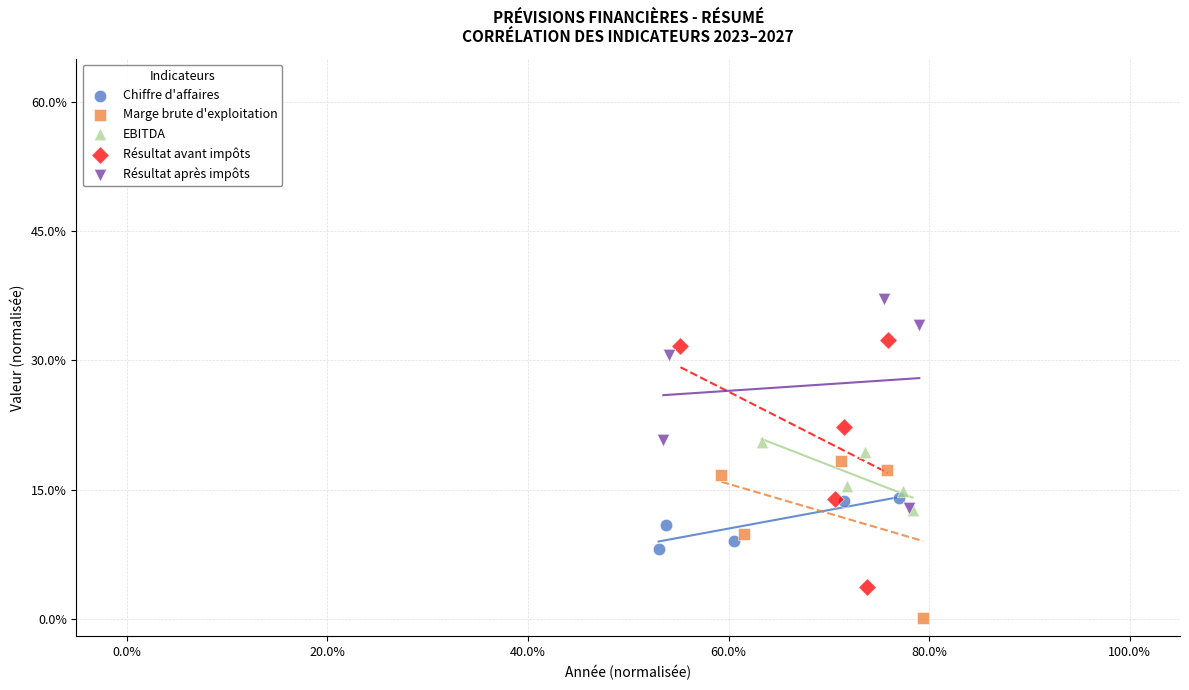

Which series reaches the maximum Y coordinate?

Résultat après impôts